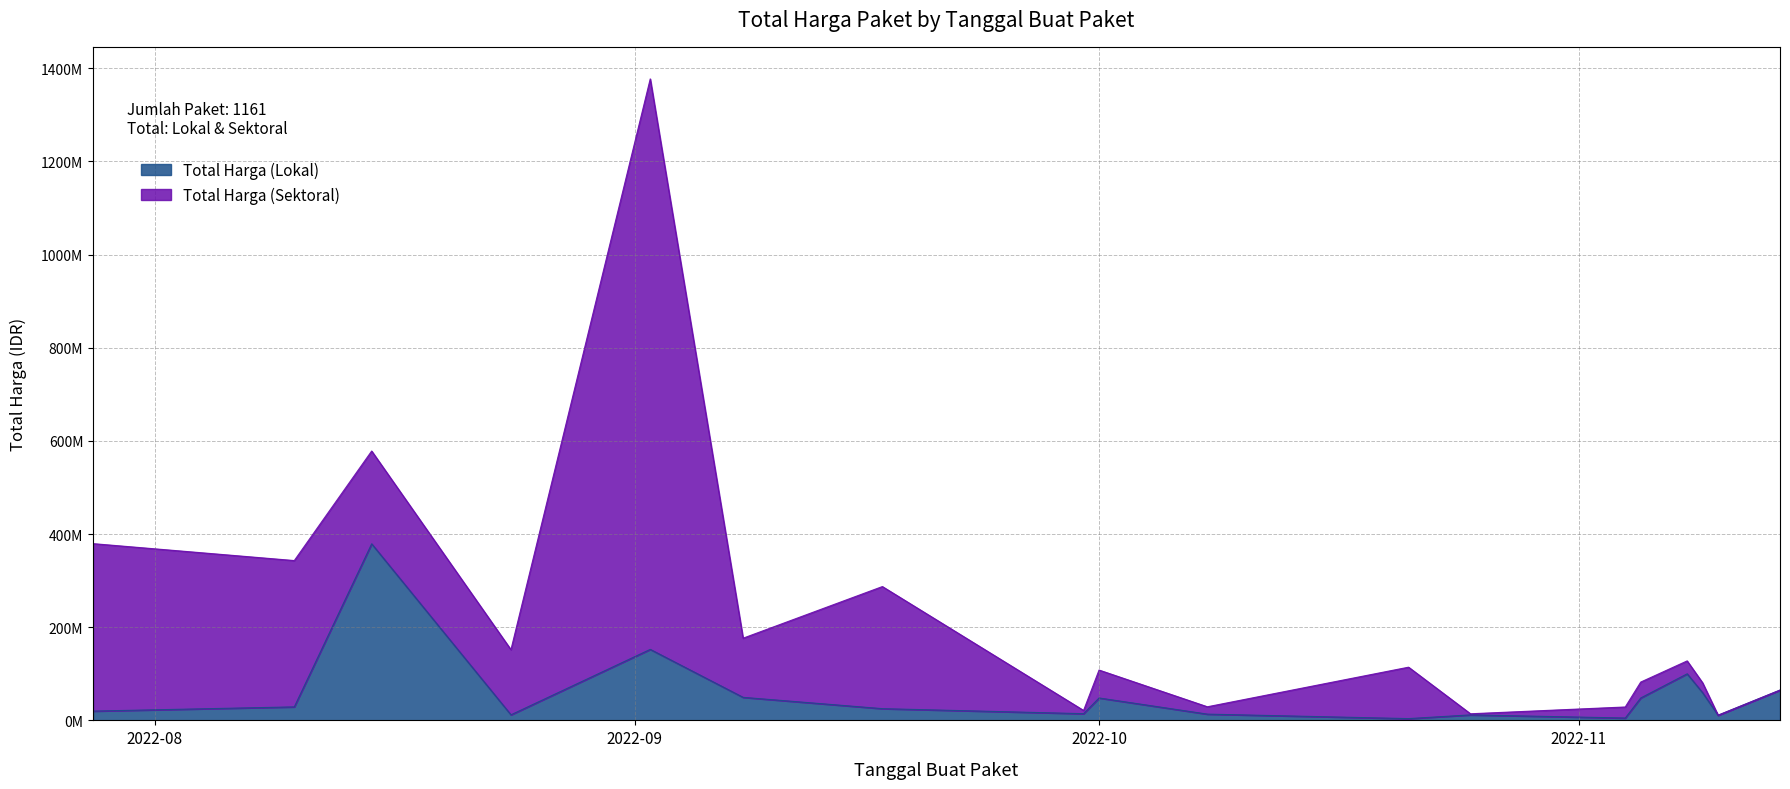

What is the sum of the values at 2022-10-21 and 2022-11-14?

68825000